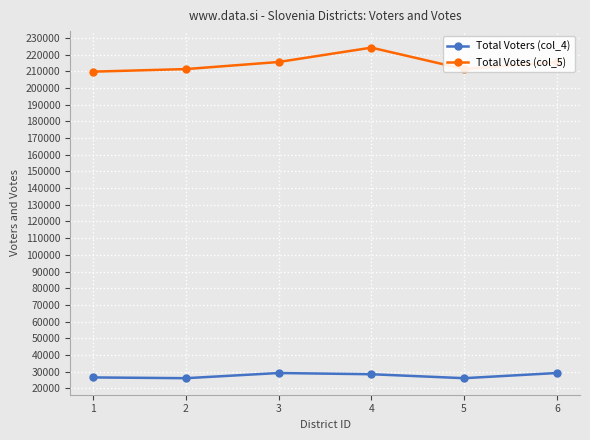

What is the difference between the highest and lowest values at 6?

186272